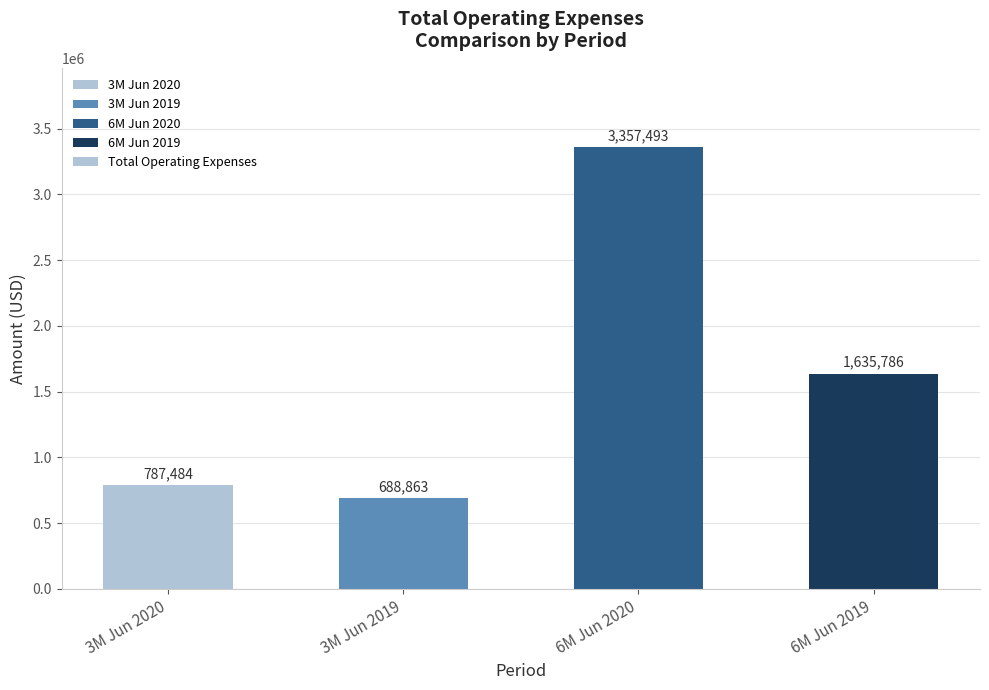

Rank the categories by value from highest to lowest.

6M Jun 2020, 6M Jun 2019, 3M Jun 2020, 3M Jun 2019